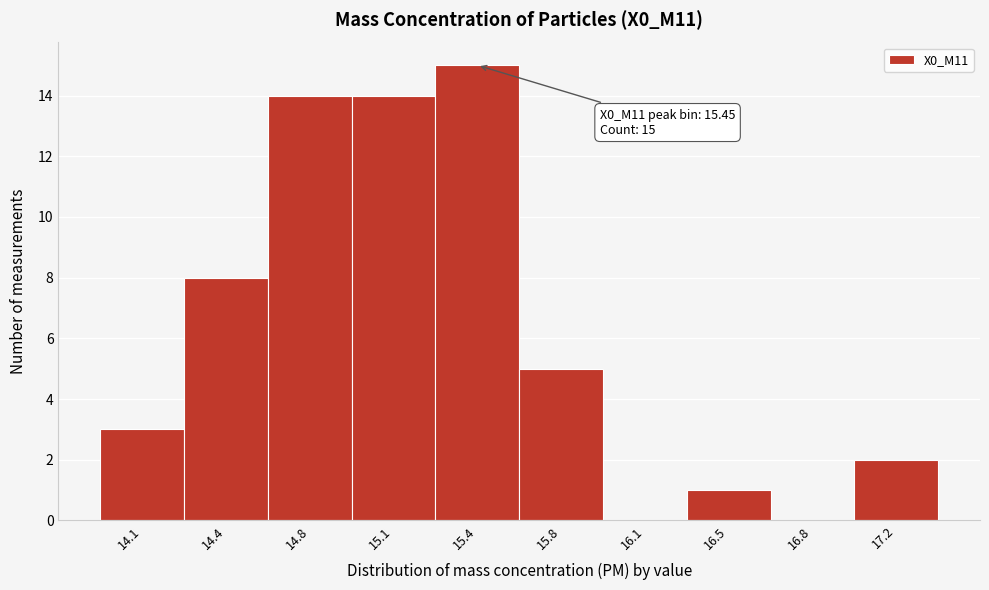

Reading right to left, transcribe all the data shown in this chart.

17.2=2	16.8=0	16.5=1	16.1=0	15.8=5	15.4=15	15.1=14	14.8=14	14.4=8	14.1=3